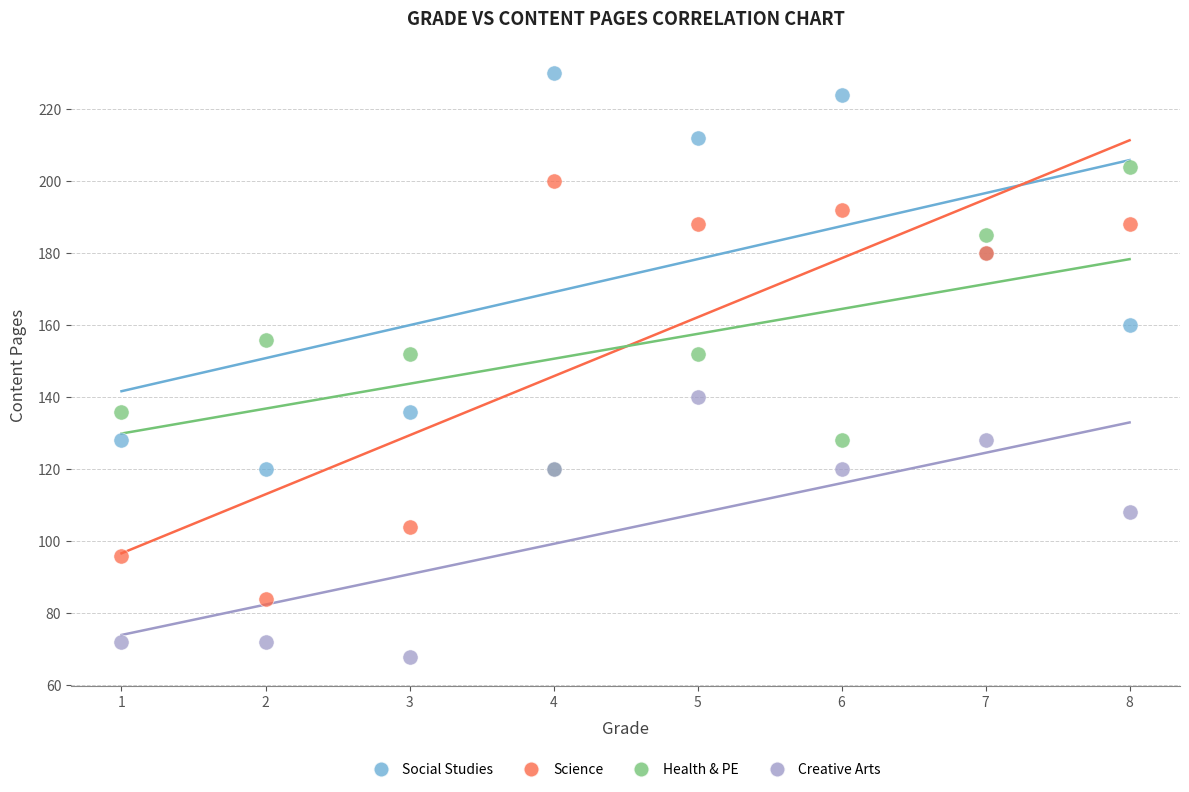

Which series reaches the maximum Y coordinate?

Social Studies